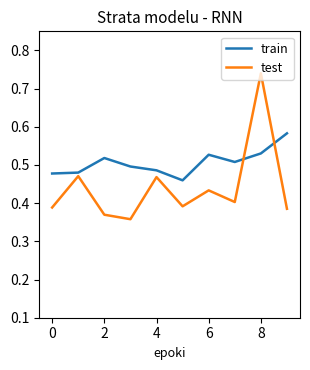

Rank the series by their average value, from lowest to highest.

test, train